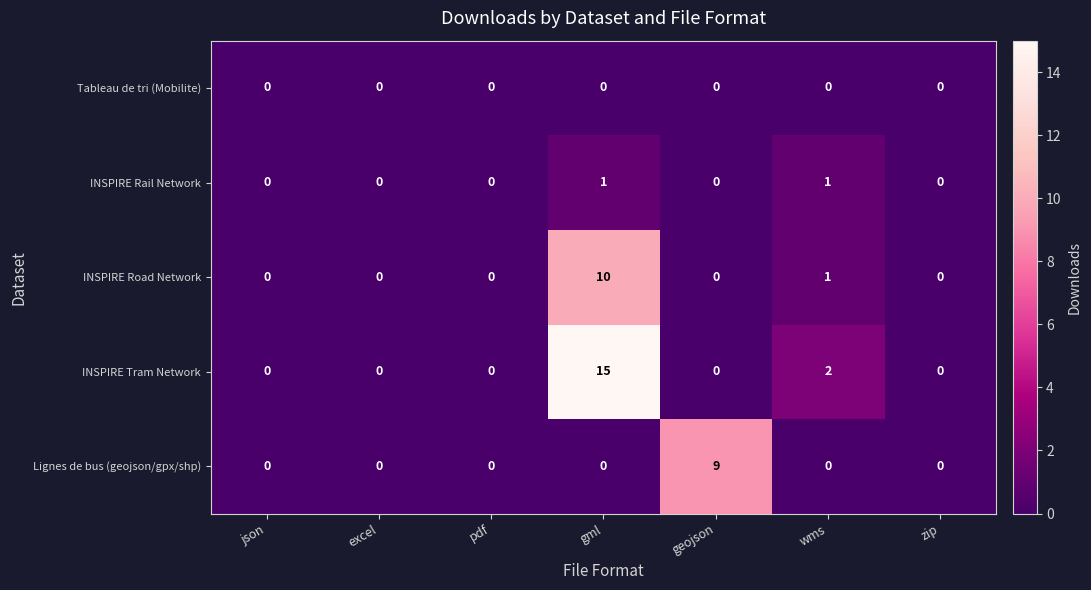

What is the sum of all INSPIRE Tram Network values?

17